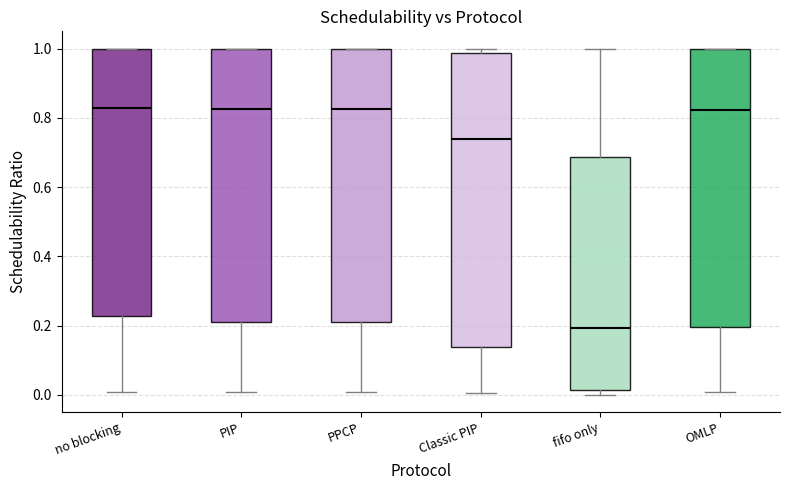

Where does the lower whisker of the box for no blocking end on the y-axis? The values are not printed on the chart, so give them approximately, as read against the axis.

0.00